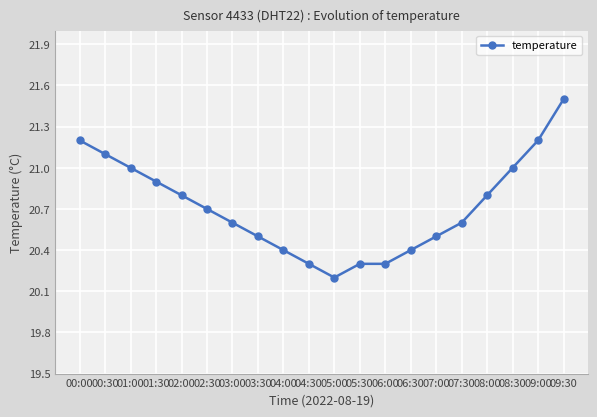

What is the difference between the maximum and second lowest values?

1.2